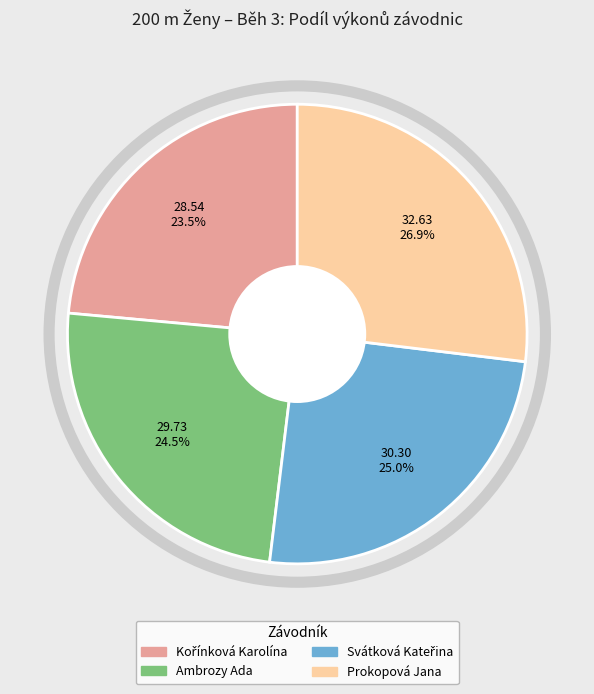

Which category has the biggest portion of the pie?

Prokopová Jana